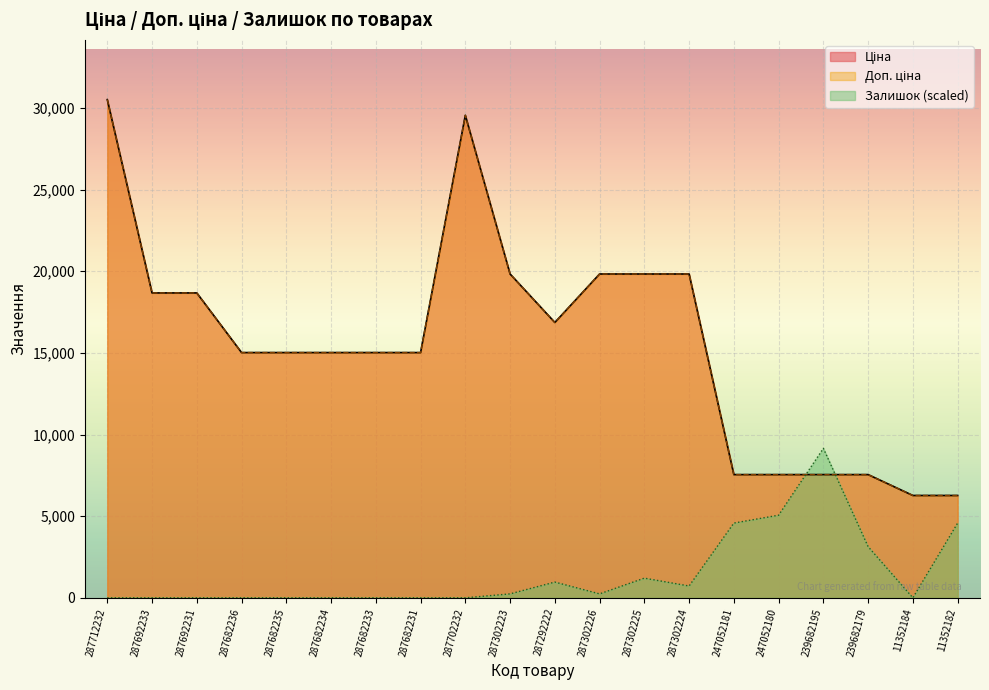

Reading left to right, what are all the values shown in this chart?

Ціна: 30512.3	18671.5	18671.5	15019.2	15019.2	15019.2	15019.2	15019.2	29548.9	19831.1	16863.2	19831.1	19831.1	19831.1	7545.9	7545.9	7545.9	7545.9	6266.7	6266.7
Доп. ціна: 30512.3	18671.5	18671.5	15019.2	15019.2	15019.2	15019.2	15019.2	29548.9	19831.1	16863.2	19831.1	19831.1	19831.1	7545.9	7545.9	7545.9	7545.9	6266.7	6266.7
Залишок: 0.0	0.0	0.0	0.0	0.0	0.0	0.0	0.0	0.0	240.9	963.5	240.9	1204.4	722.7	4576.9	5058.6	9153.7	3131.5	0.0	4576.9